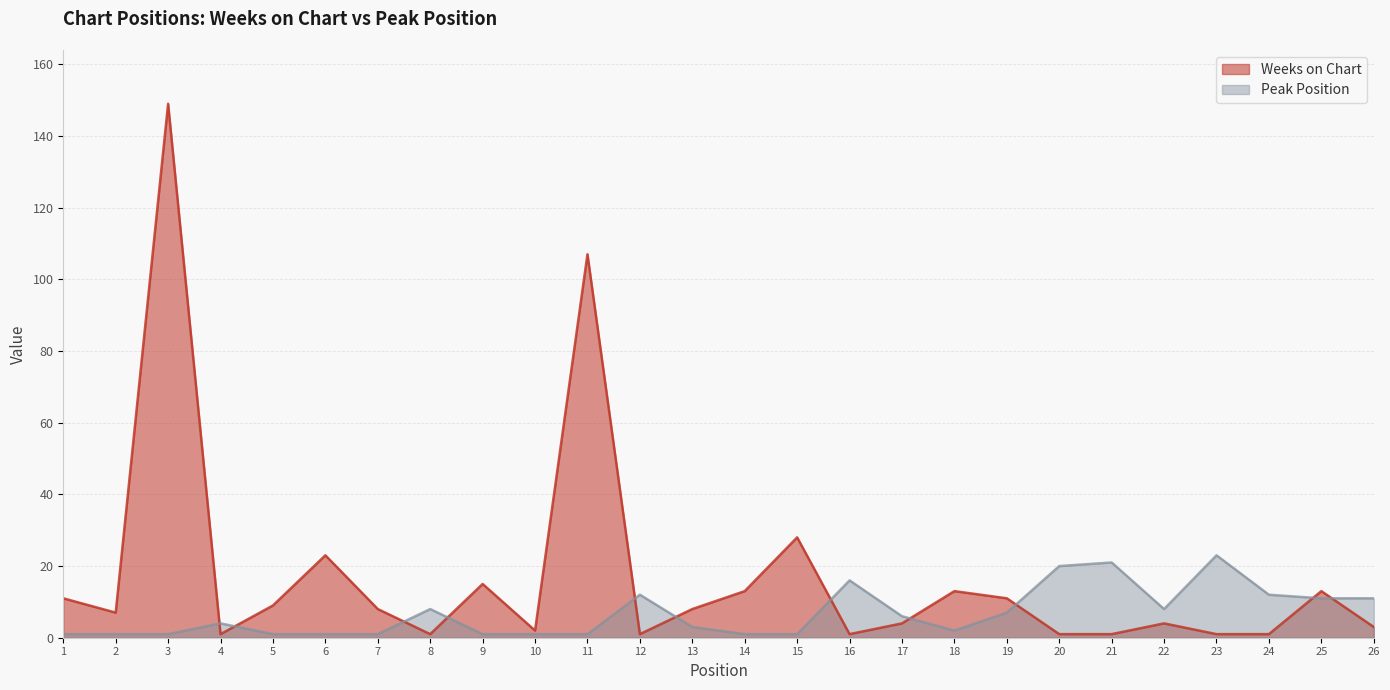

What is the difference between the highest and lowest values at 1?

10